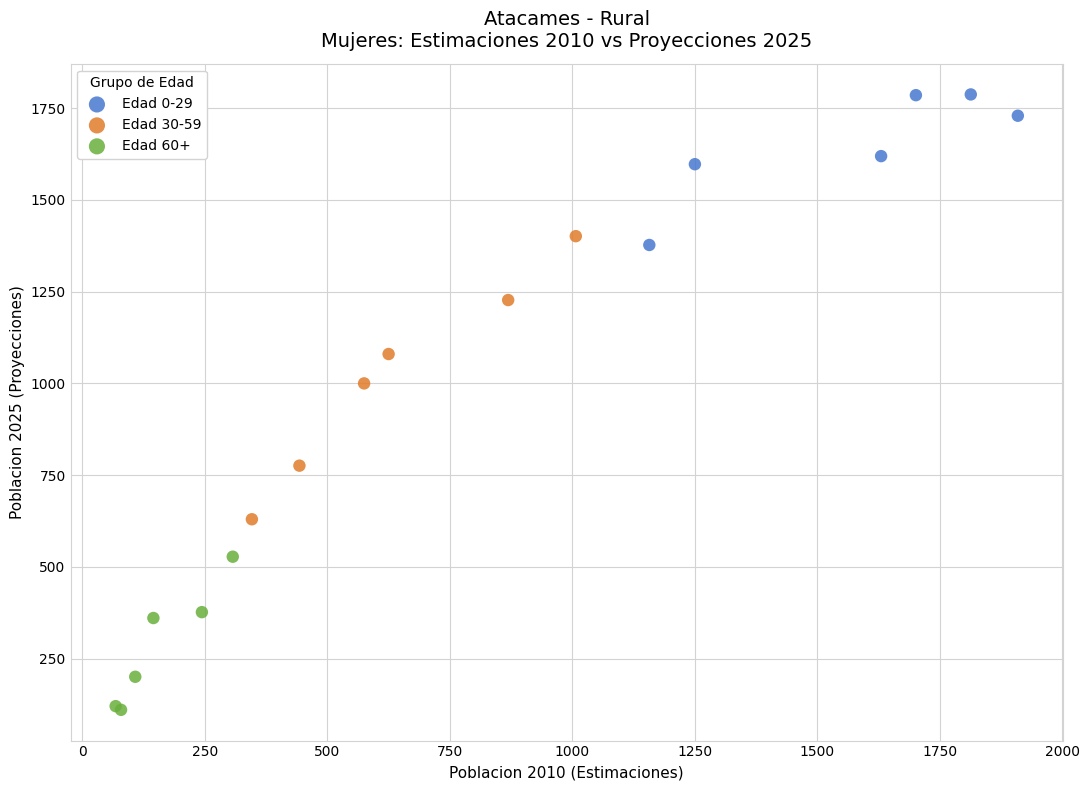

Which series has the largest Y range (max minus min)?

Edad 30-59